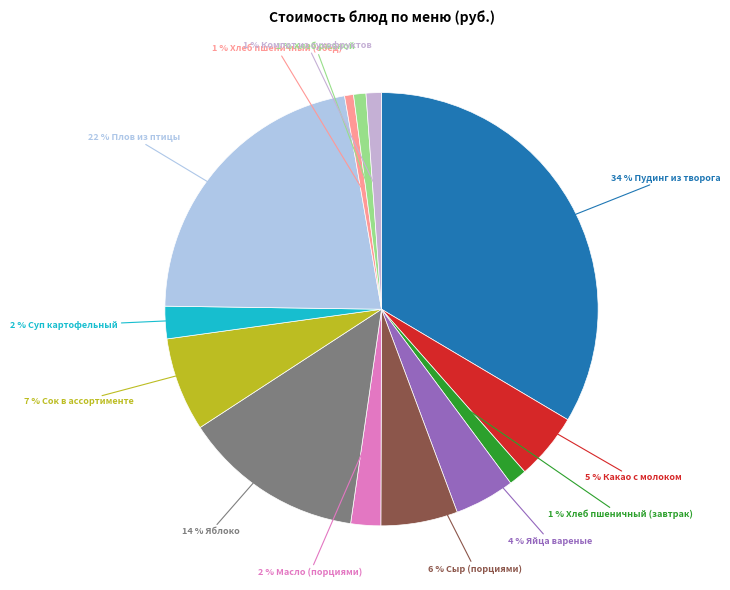

To the nearest percent, what is the average slice percentage?

8%